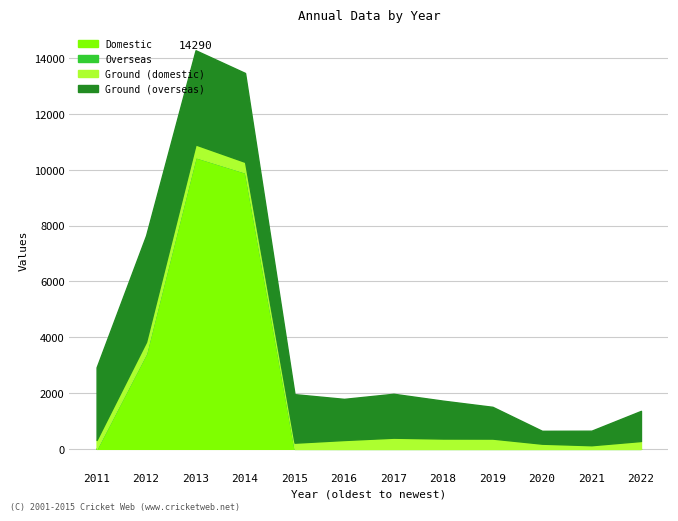

What is the maximum value for Domestic?

10458